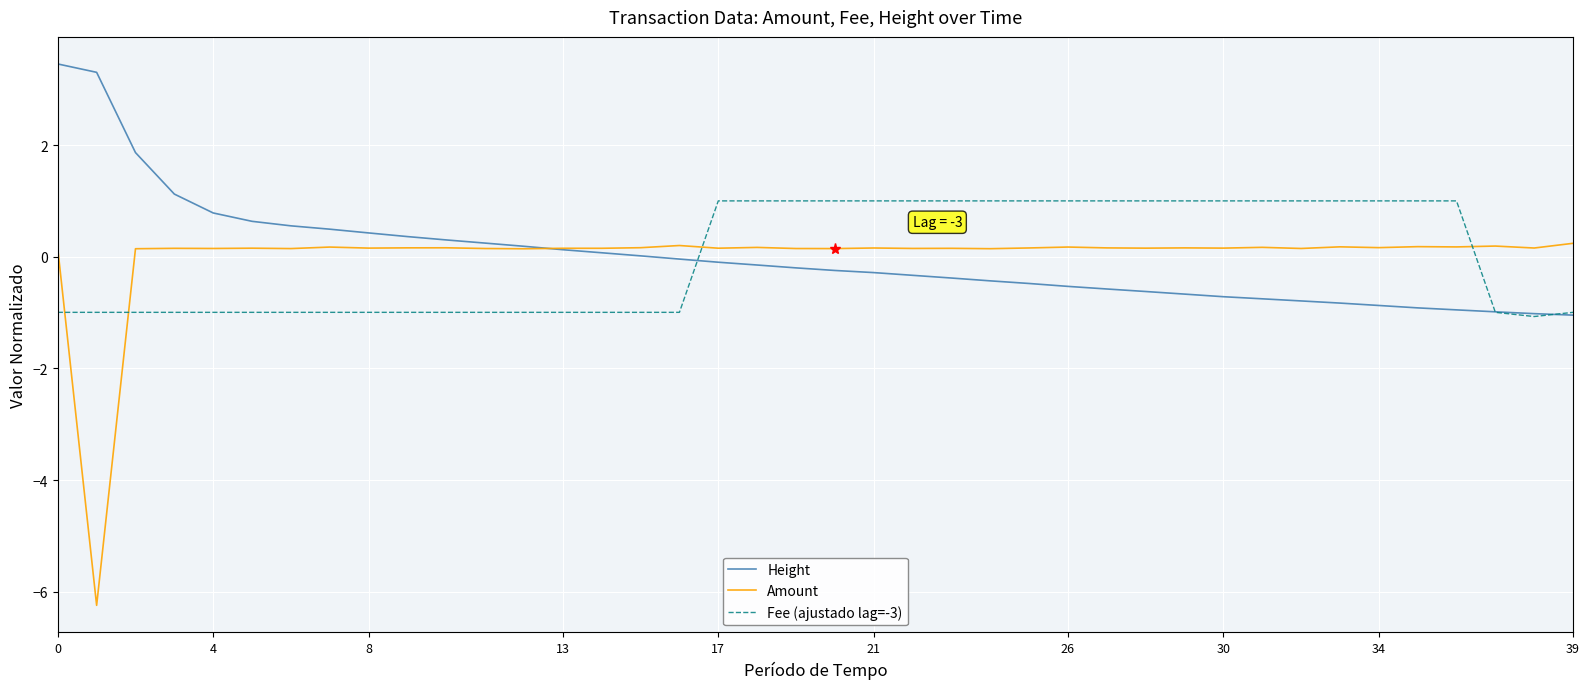

Which series has the largest range (max minus min)?

Amount